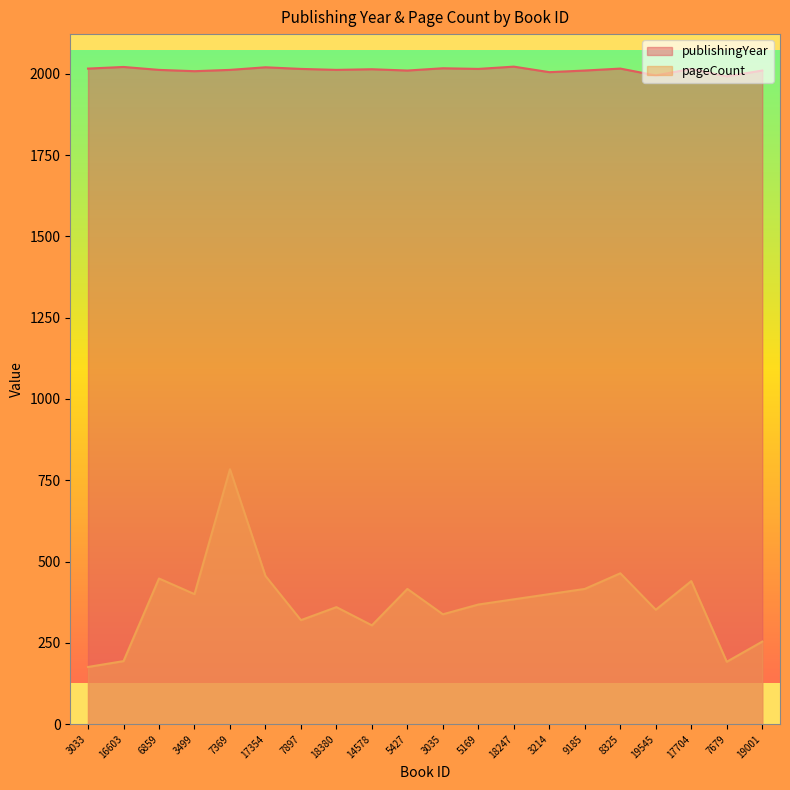

How many values in the publishingYear series are below 2014?

10